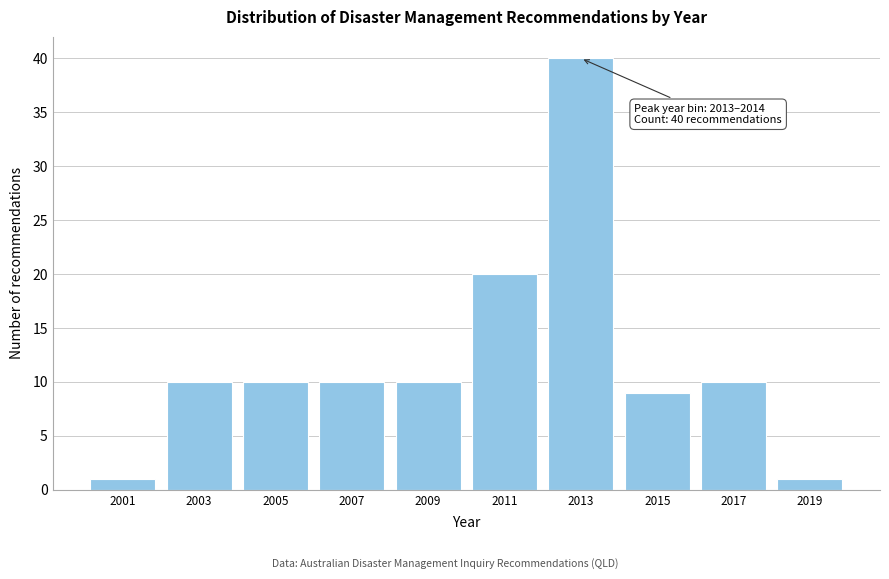

Reading right to left, extract all data points from this chart.

2019=1	2017=10	2015=9	2013=40	2011=20	2009=10	2007=10	2005=10	2003=10	2001=1